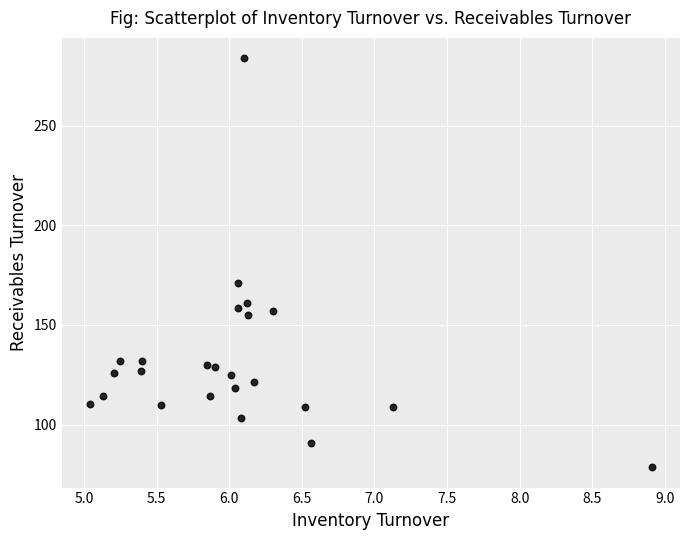

What is the range of X values (max minus min)?

3.9